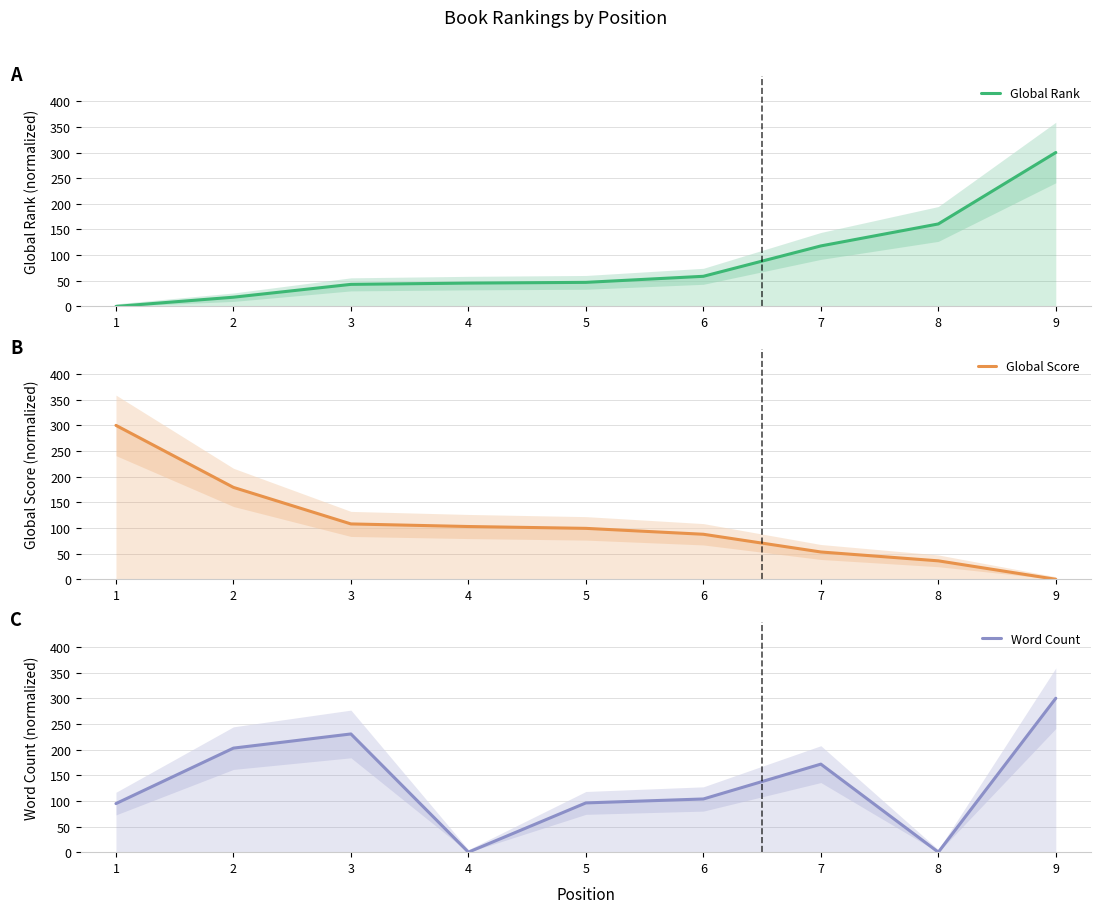

How many values in the Global Score series exceed 99?

5